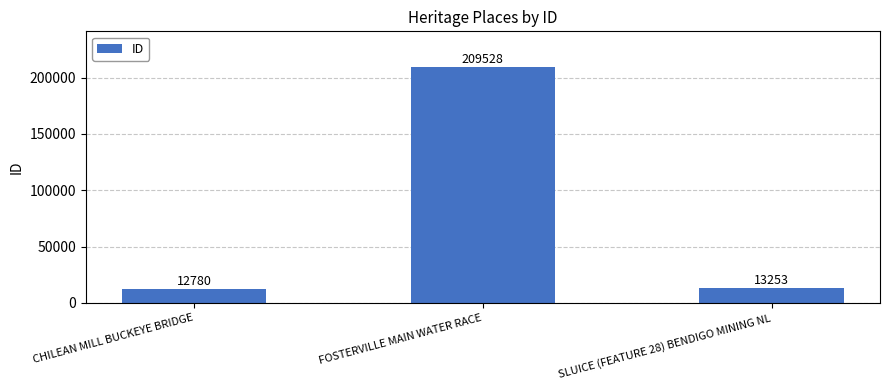

How many data points are less than 13253?

1